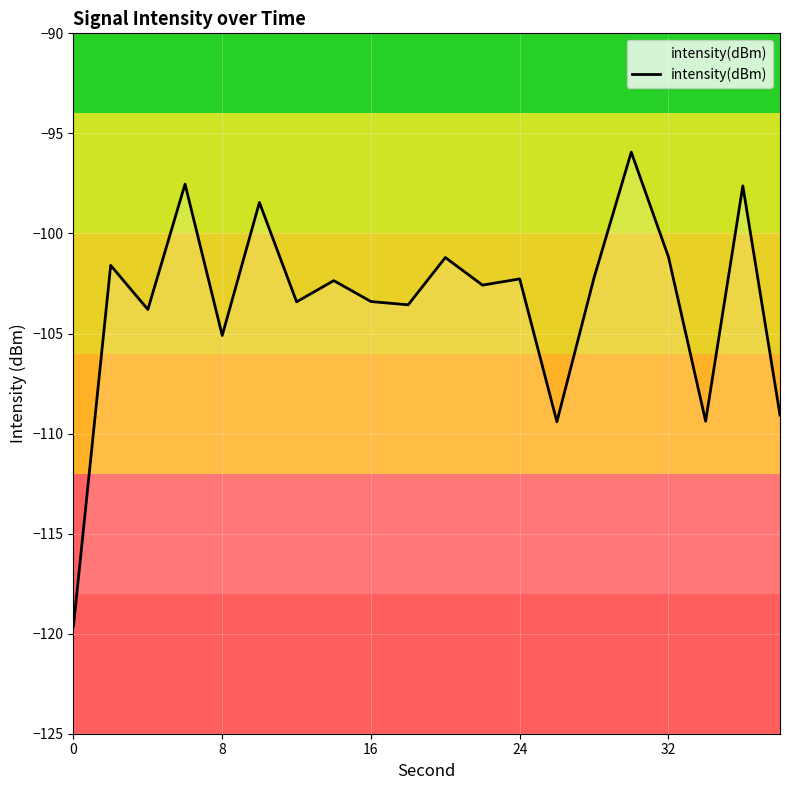

What is the difference between the maximum and minimum values?

23.7